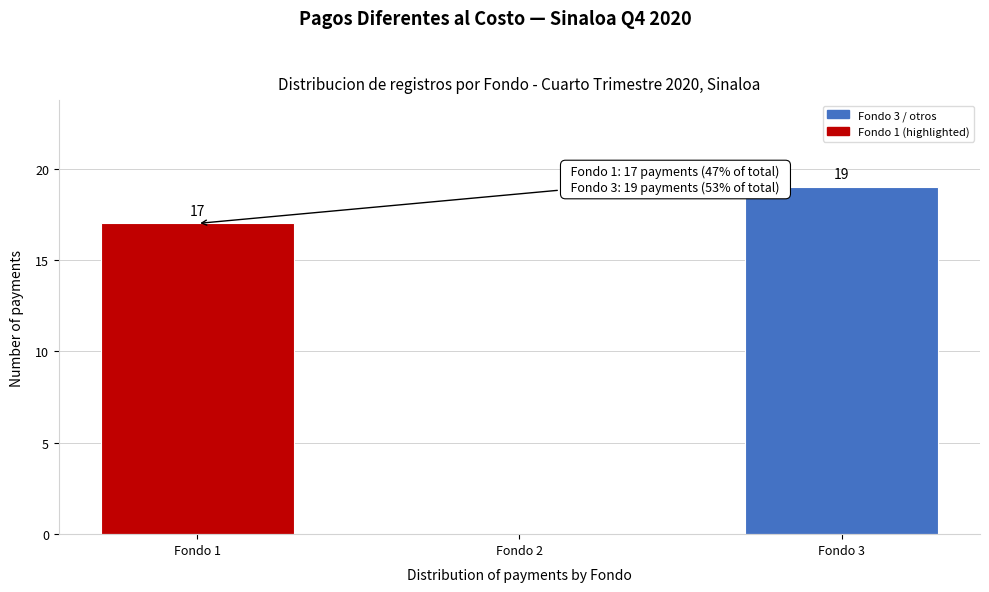

Reading left to right, transcribe all the data shown in this chart.

Fondo 1=17	Fondo 2=0	Fondo 3=19